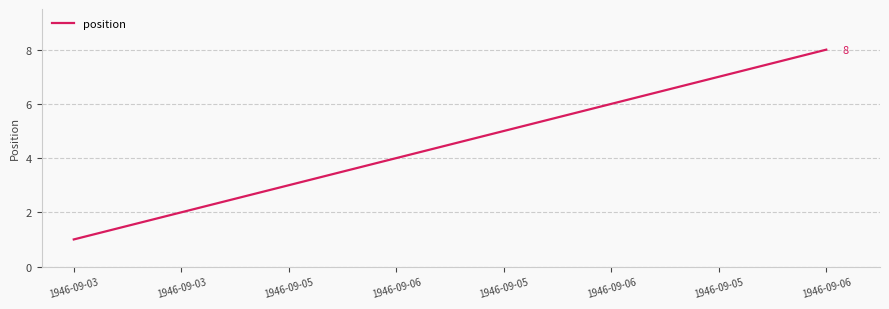

What is the ratio of the value at 1946-09-05 to the value at 1946-09-03?

2.5